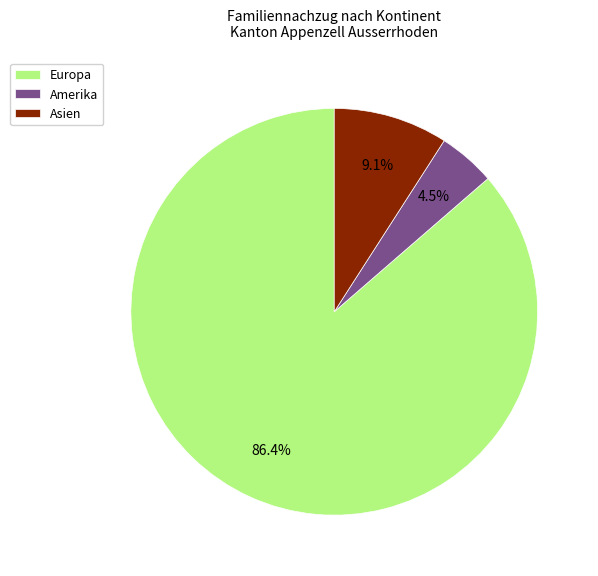

Does Amerika represent more than half of the total?

No